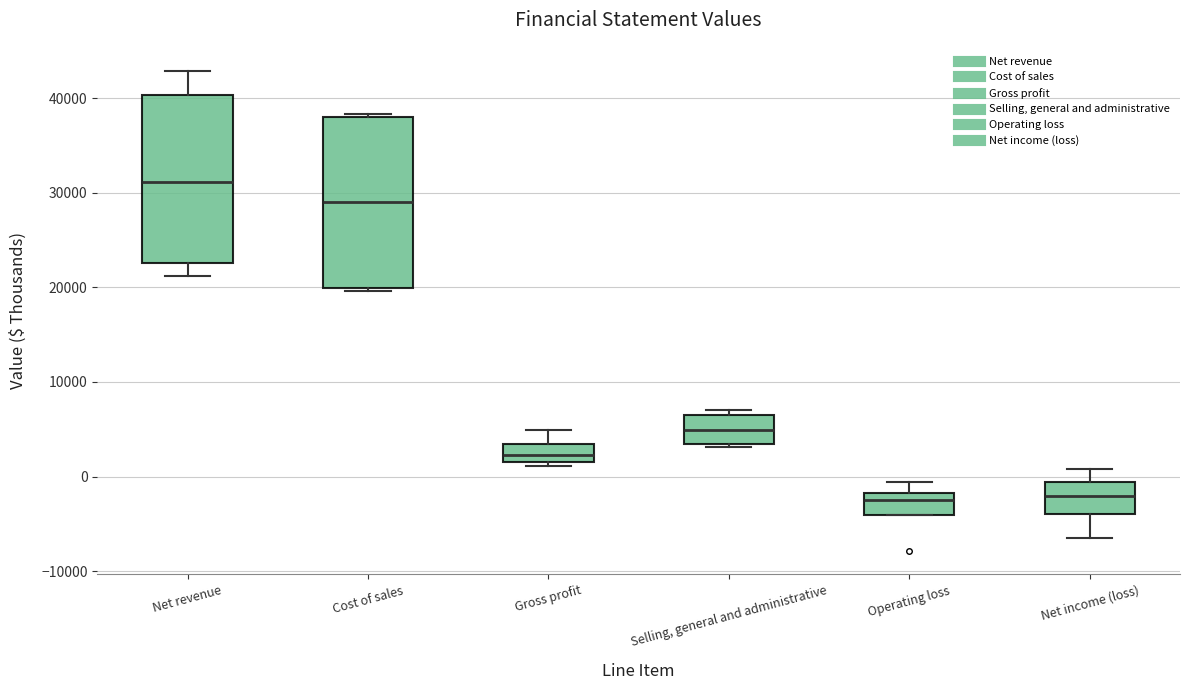

Where does the median line of the box for Cost of sales sit on the y-axis? The values are not printed on the chart, so give them approximately, as read against the axis.

29000